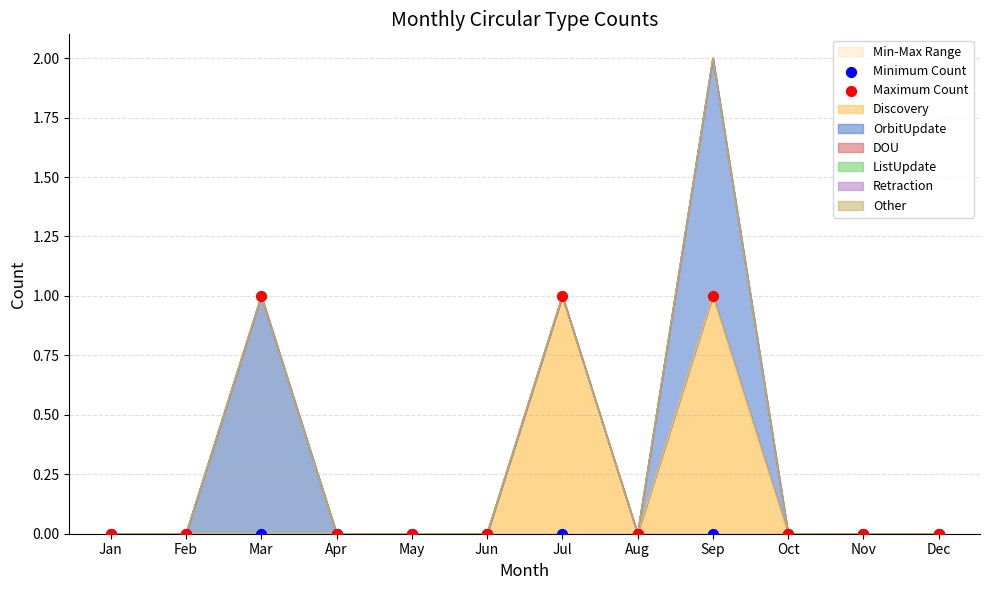

At how many categories does at least one series exceed 0?

3